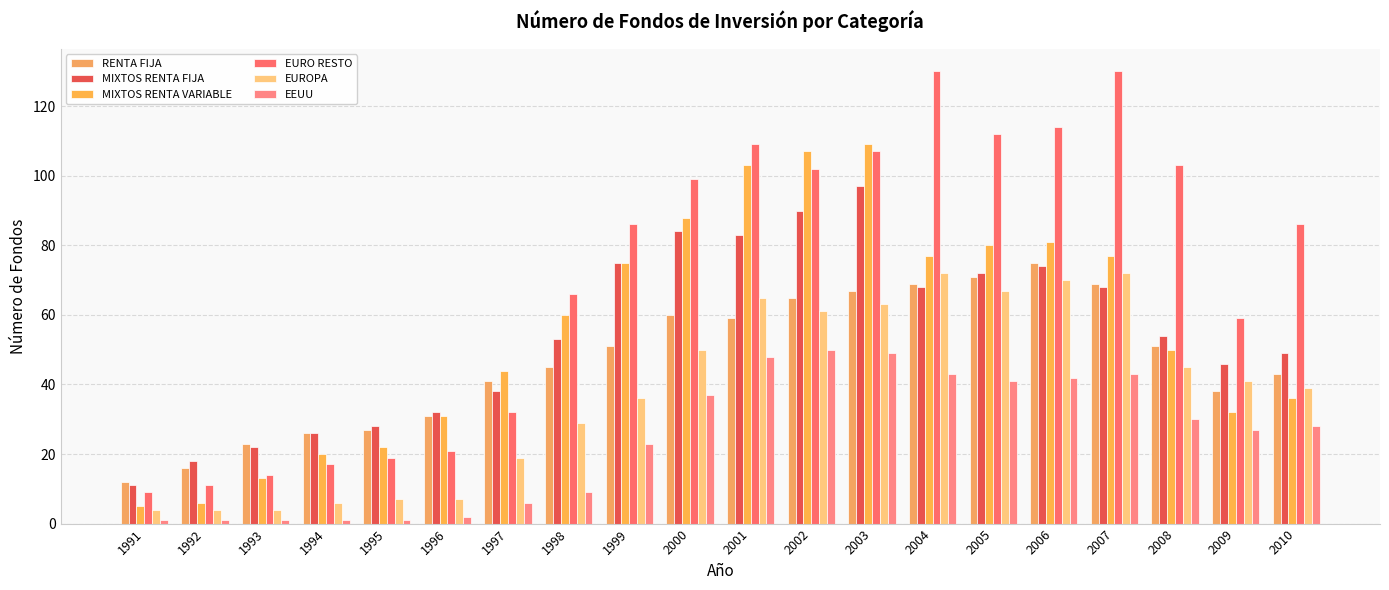

How many values in the MIXTOS RENTA VARIABLE series are below 60?

10